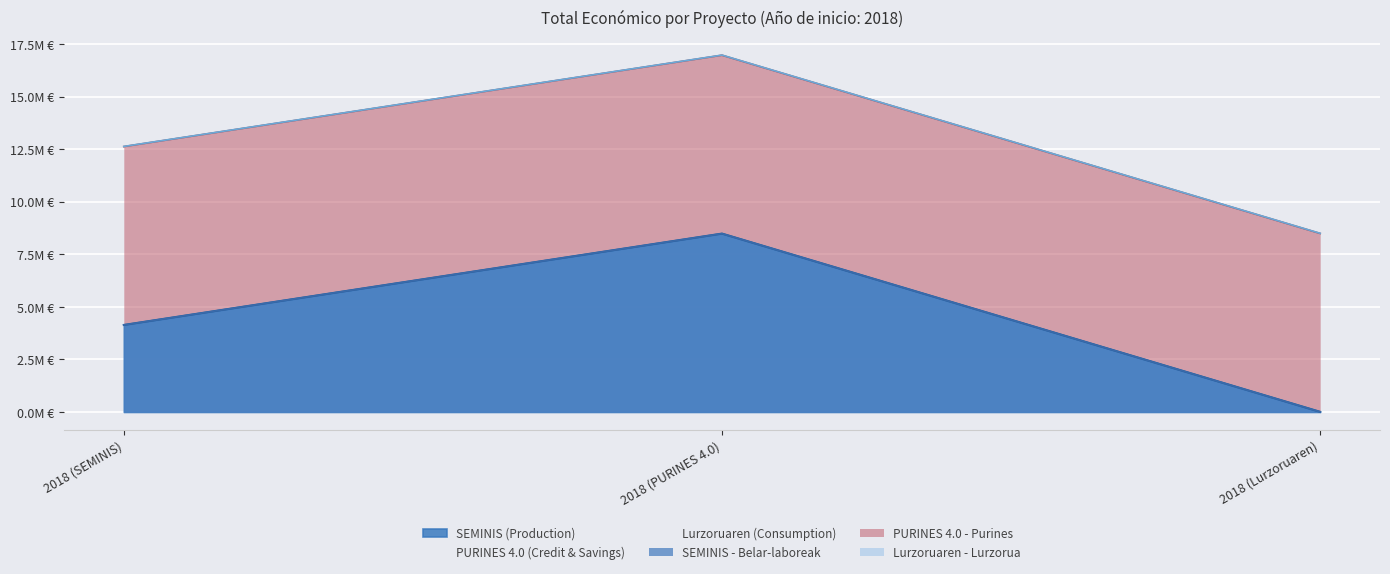

Which category has the highest value across all series?

2018 (PURINES 4.0)